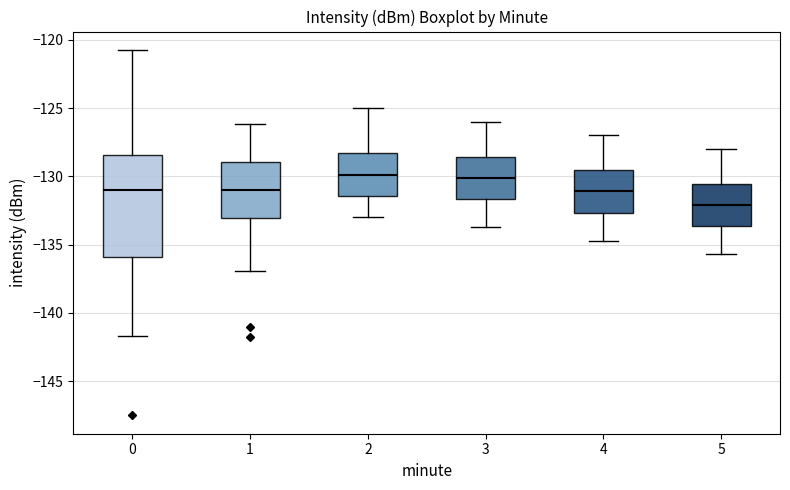

Reading left to right, transcribe this box plot: for each box, give where its median line is, the range the box spans, and where its two whiskers end, as read against the y-axis. The values are not printed on the chart, so give them approximately, as read against the axis.

0: median -131.0, box -136.0 to -128.5, whiskers -141.5 to -120.5
1: median -131.0, box -133.0 to -129.0, whiskers -137.0 to -126.0
2: median -130.0, box -131.5 to -128.5, whiskers -133.0 to -125.0
3: median -130.0, box -131.5 to -128.5, whiskers -133.5 to -126.0
4: median -131.0, box -132.5 to -129.5, whiskers -134.5 to -127.0
5: median -132.0, box -133.5 to -130.5, whiskers -135.5 to -128.0